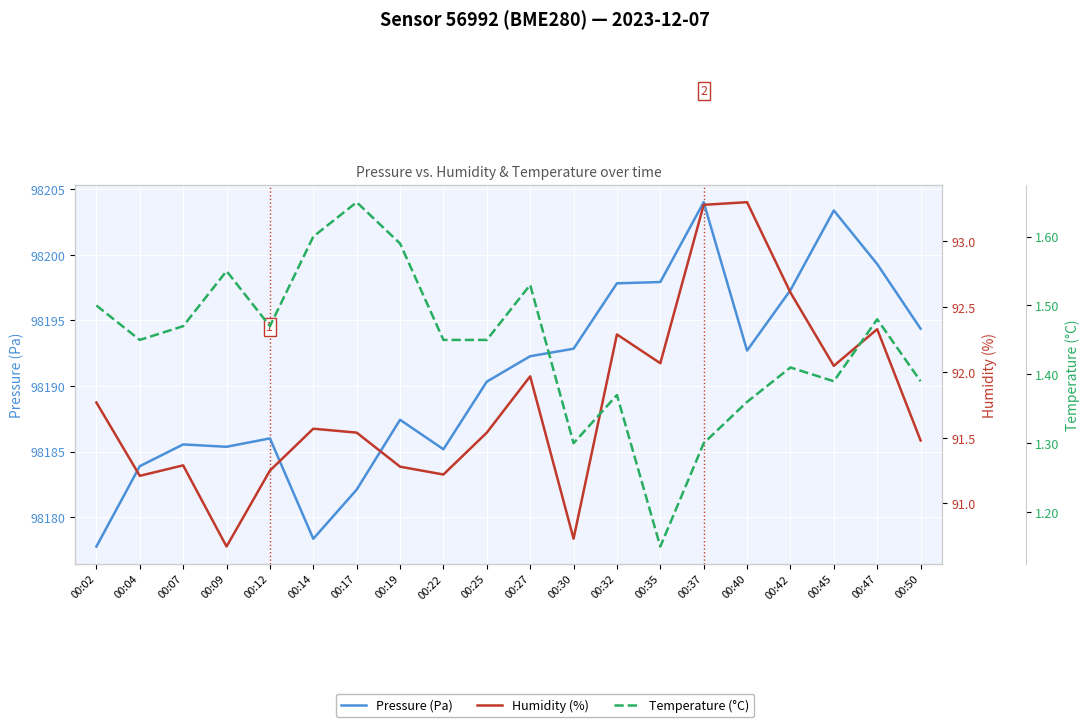

How many lines are shown in the chart?

3